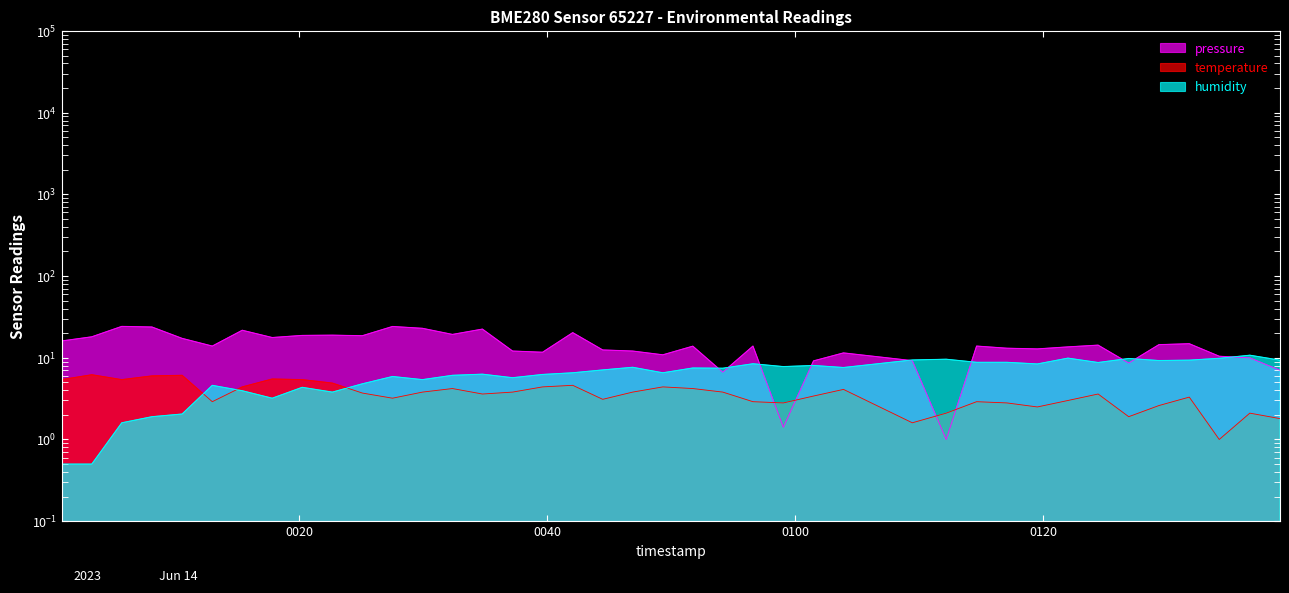

In pressure, how many points are lower than both neighbors (excluding endpoints)?

11